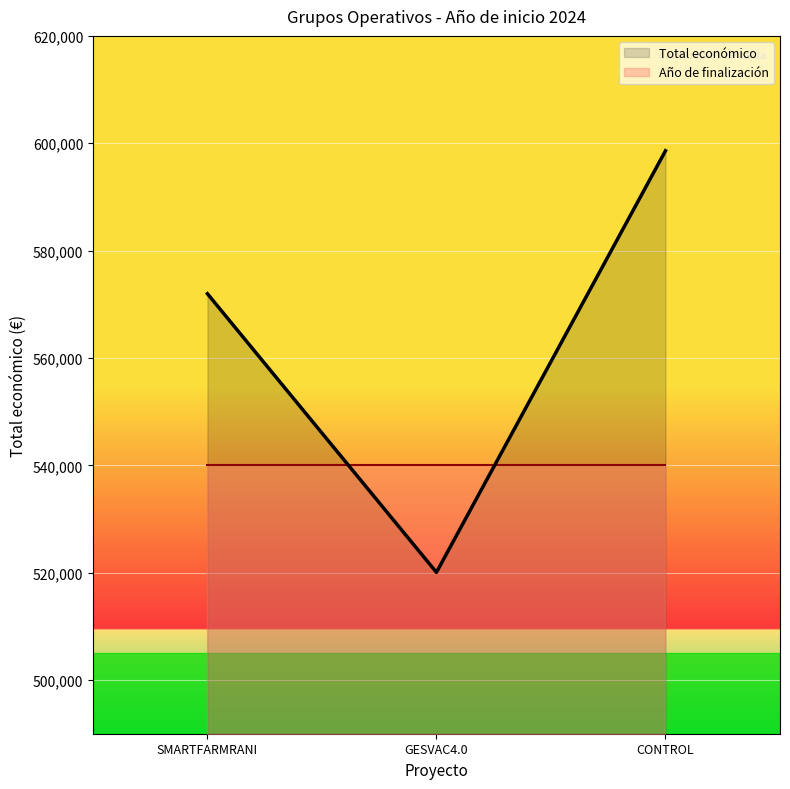

Where is Total económico nearest to the value 559329?

SMARTFARMRANI